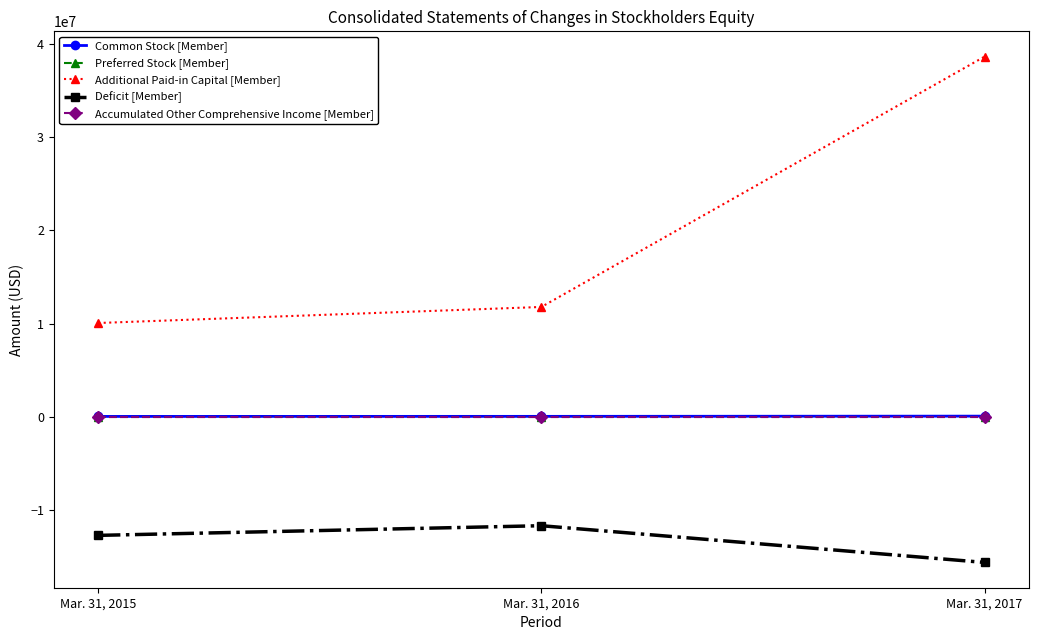

What is the minimum value for Accumulated Other Comprehensive Income [Member]?

42149